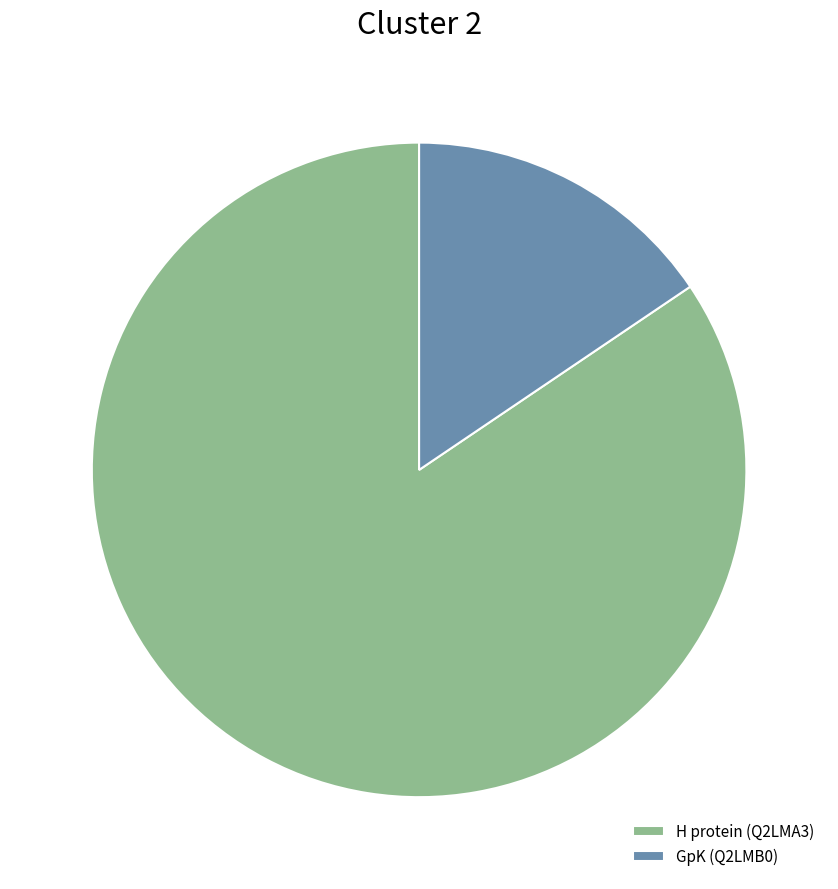

How many slices are in this pie chart?

2